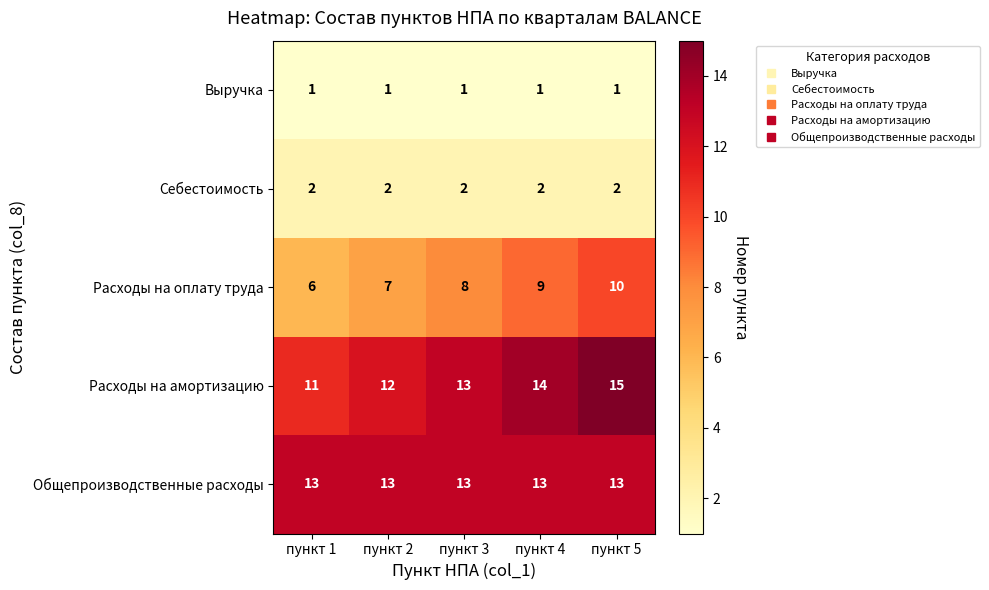

What is the greatest value displayed?

15